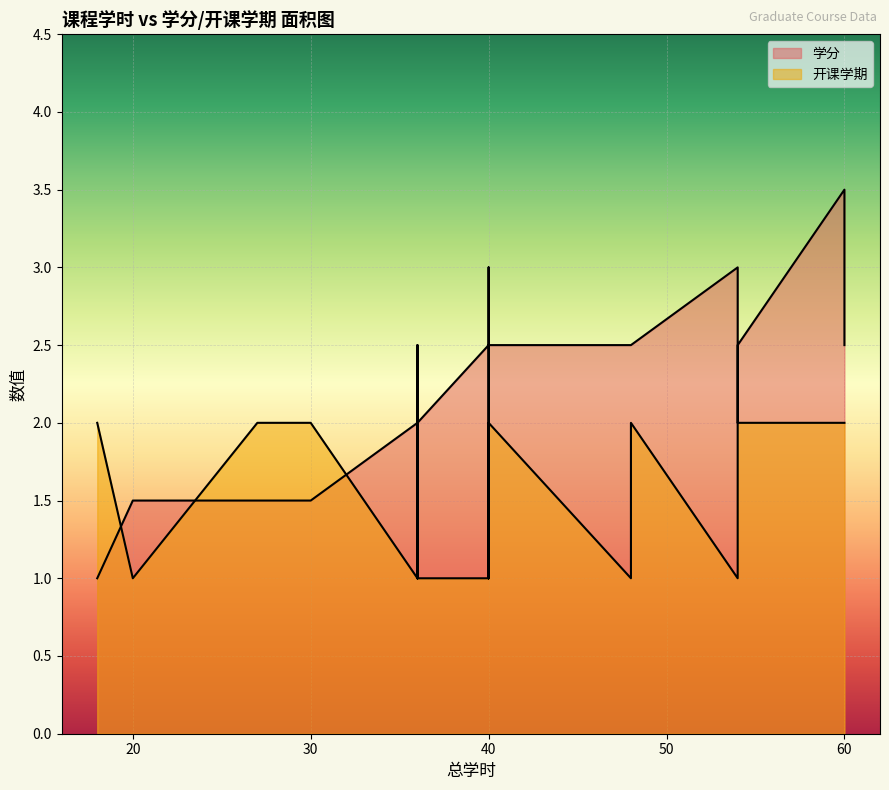

The value of 学分 at 36 is 2.0. True or false?

True